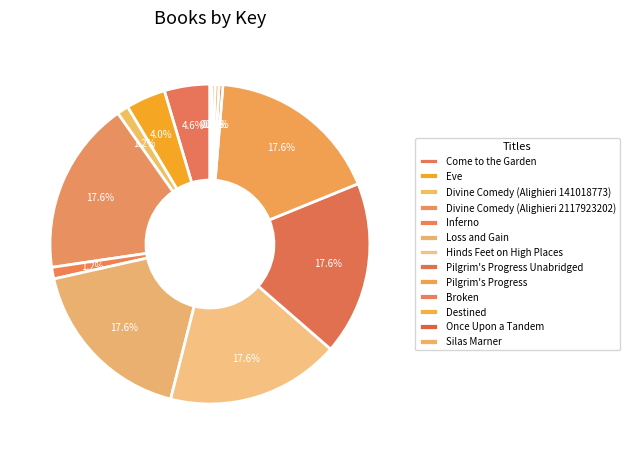

What is the change in value from Come to the Garden to Hinds Feet on High Places?

+1561972895